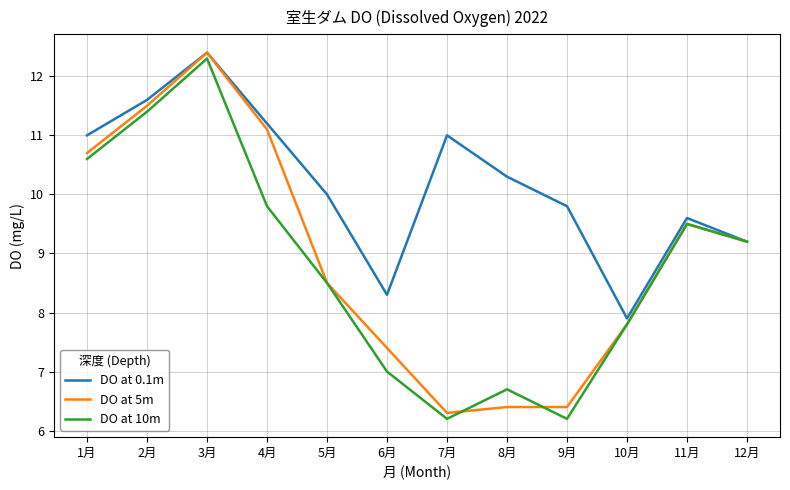

What is the total value across all series at 11月?

28.6